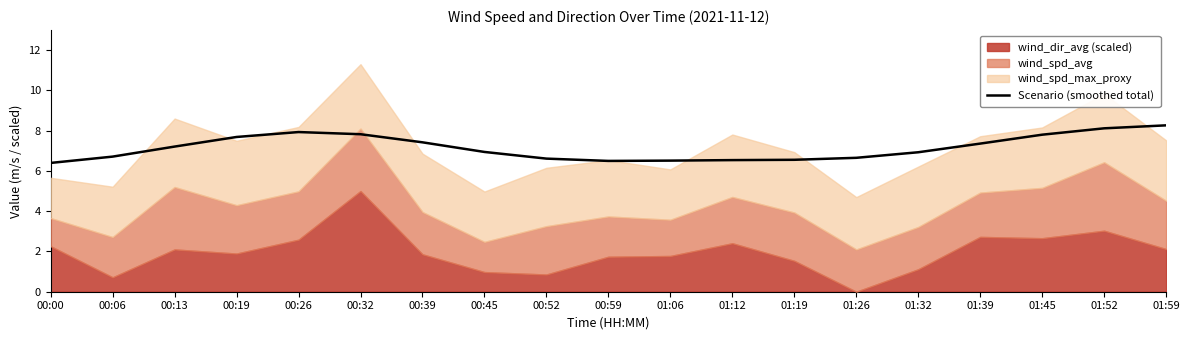

What is the lowest value of the Scenario (smoothed total) series?

6.4